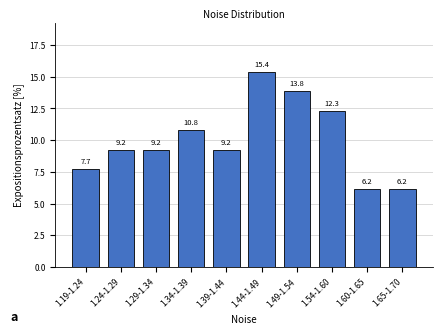

Reading left to right, extract all data points from this chart.

1.19-1.24=7.7	1.24-1.29=9.2	1.29-1.34=9.2	1.34-1.39=10.8	1.39-1.44=9.2	1.44-1.49=15.4	1.49-1.54=13.8	1.54-1.60=12.3	1.60-1.65=6.2	1.65-1.70=6.2